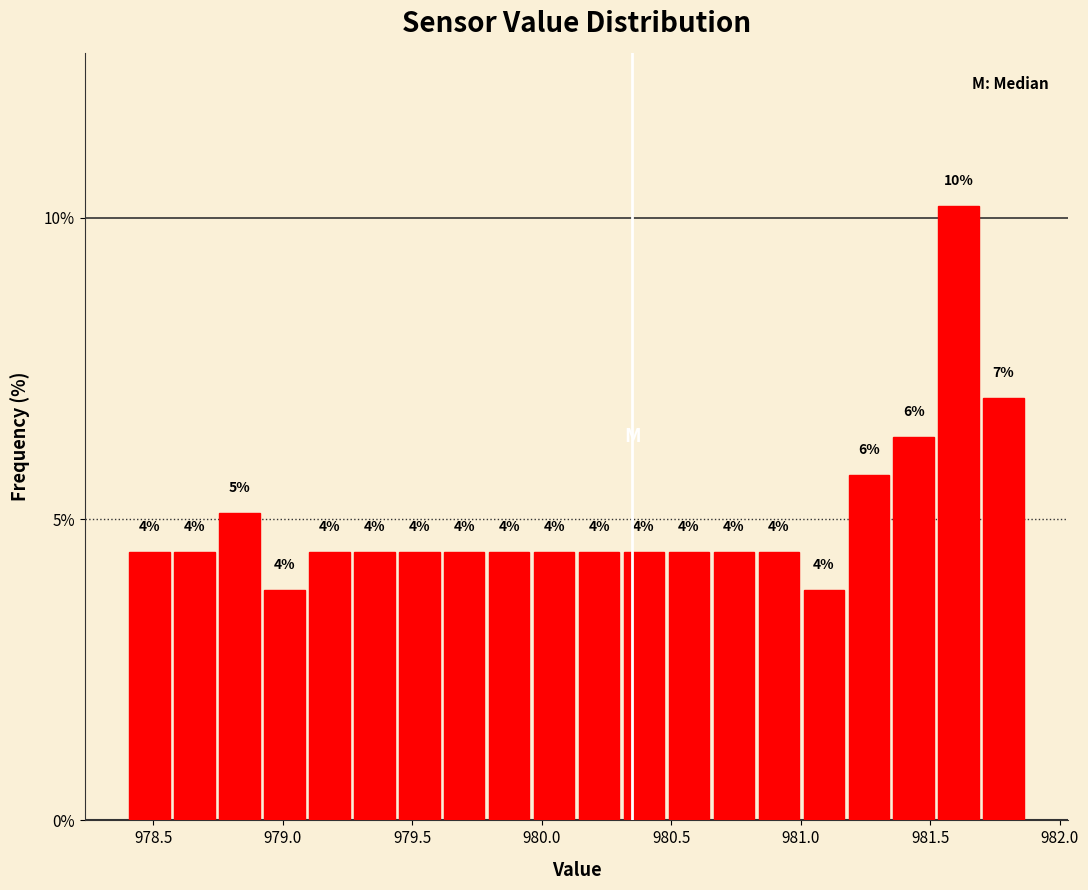

Read against the x-axis, roughly where is the centre of the tallest bar?

981.60